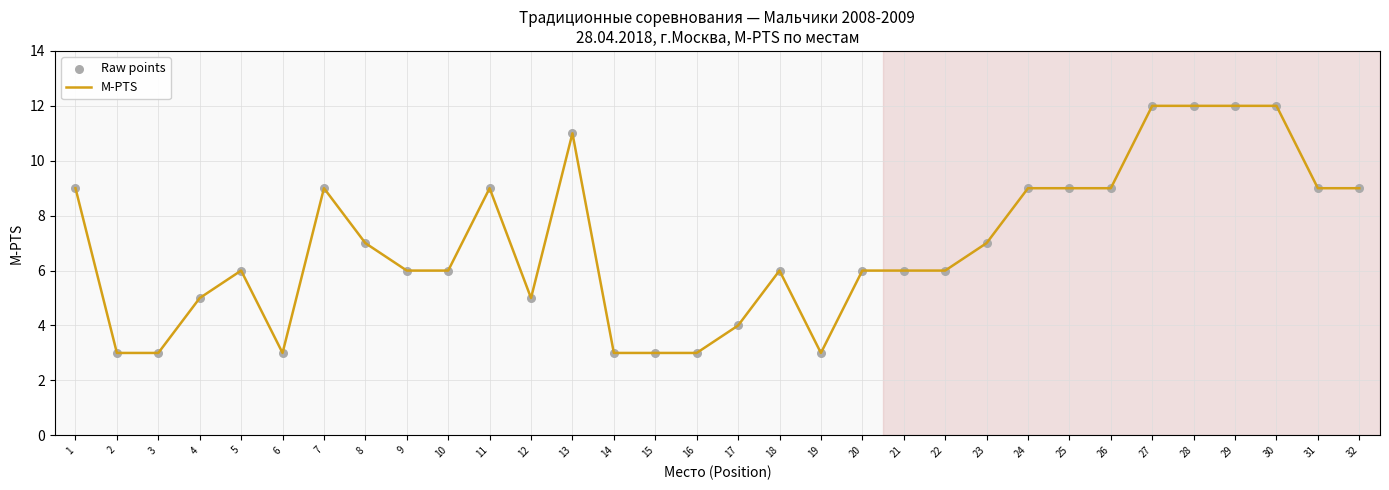

What is the minimum value shown in the chart?

3